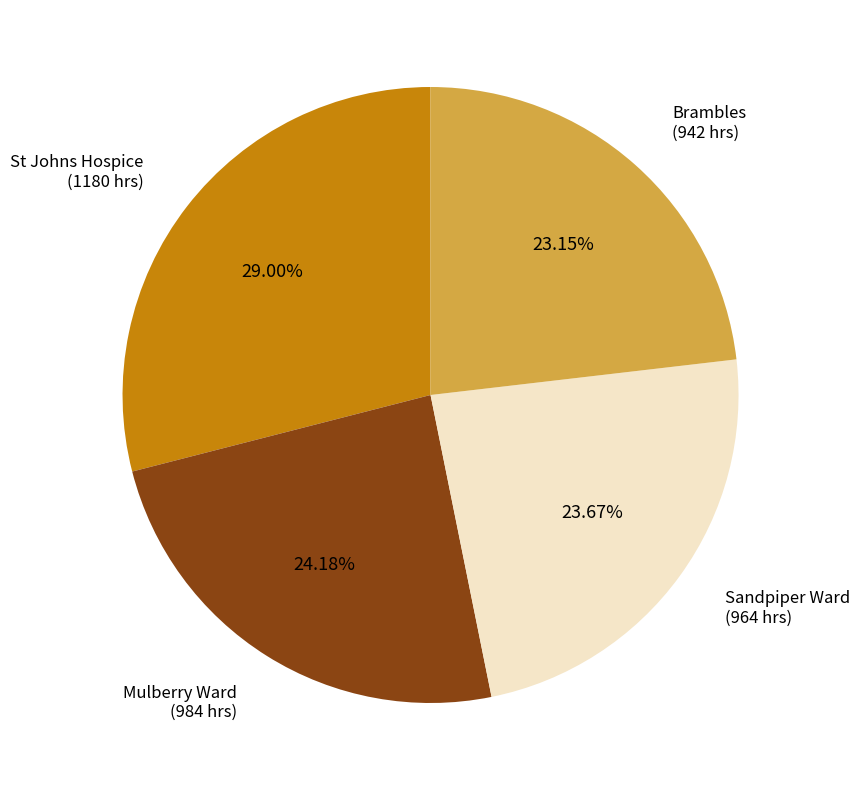

Is there a majority slice in this chart?

No